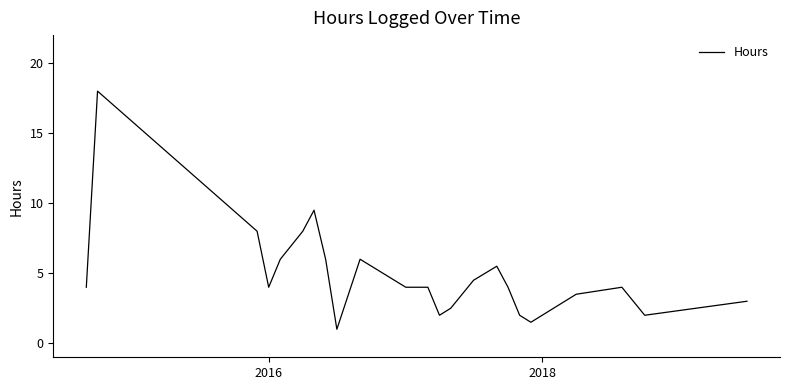

What is the minimum value shown in the chart?

1.0